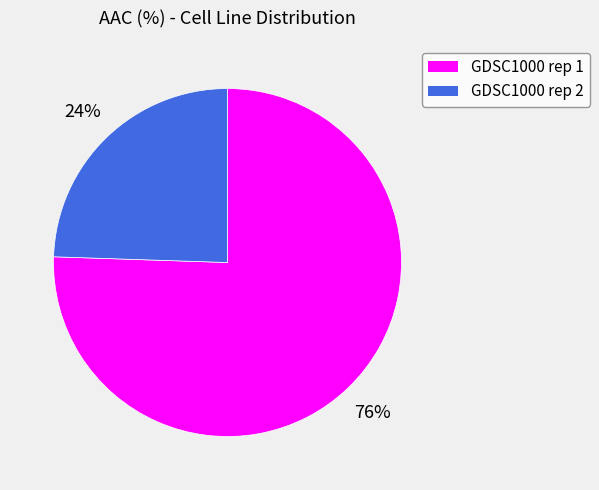

Rank the categories by value from highest to lowest.

GDSC1000 rep 1, GDSC1000 rep 2